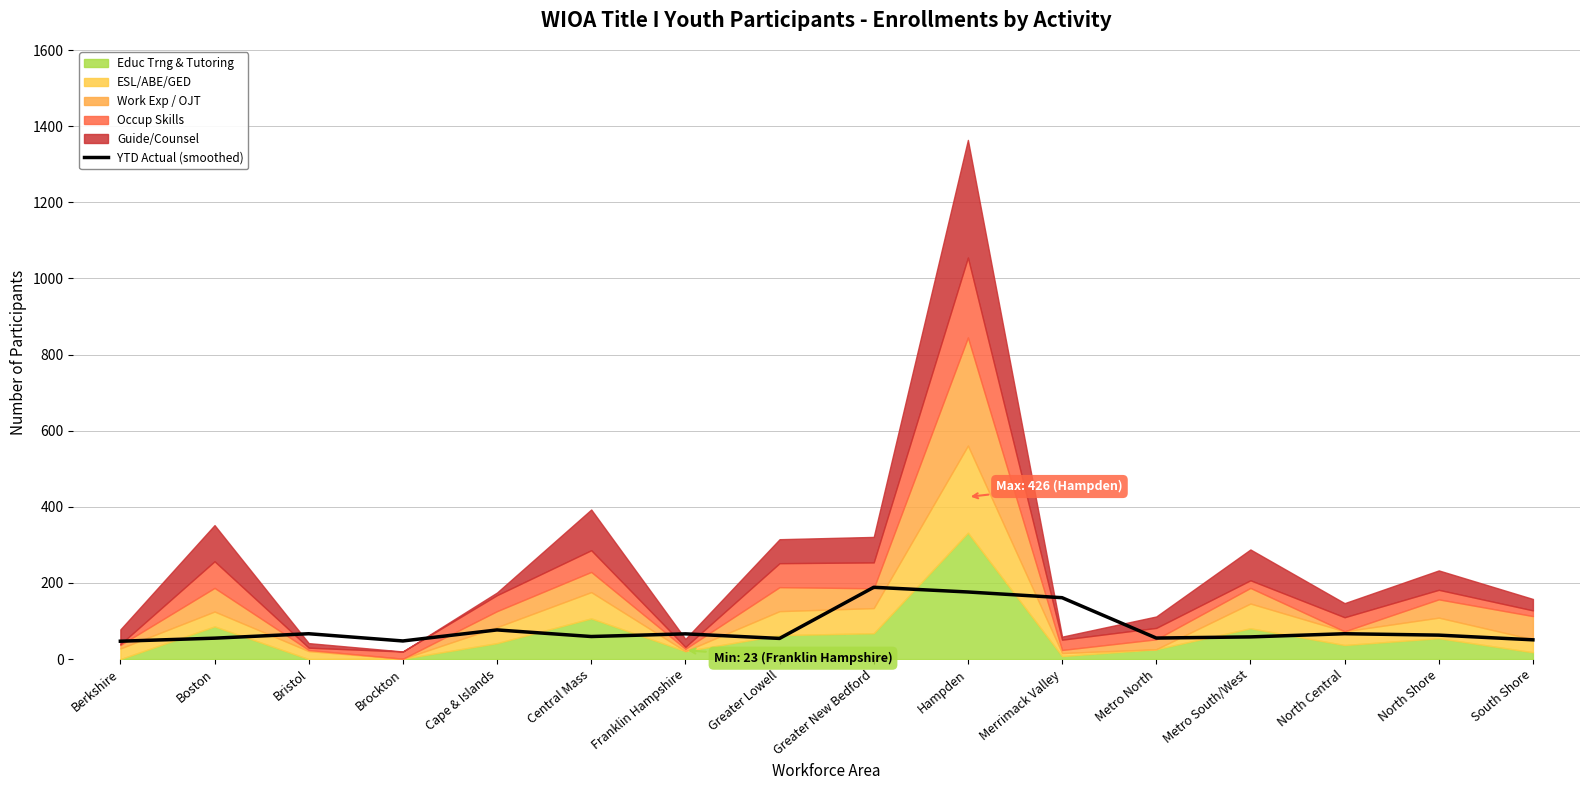

What is the label of the 15th point from the right?

Boston